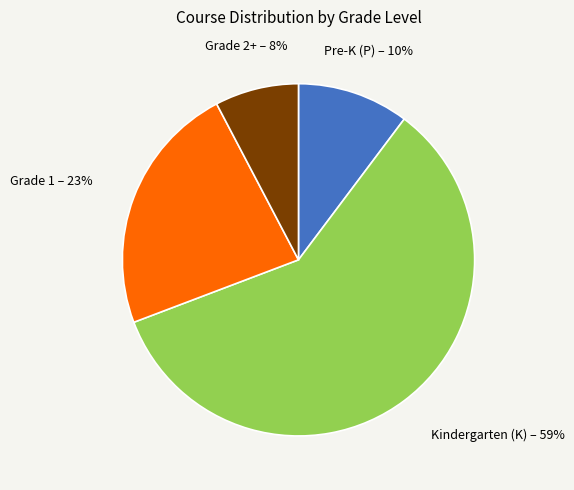

To the nearest percent, what is the difference between the largest and smallest slice percentages?

51%